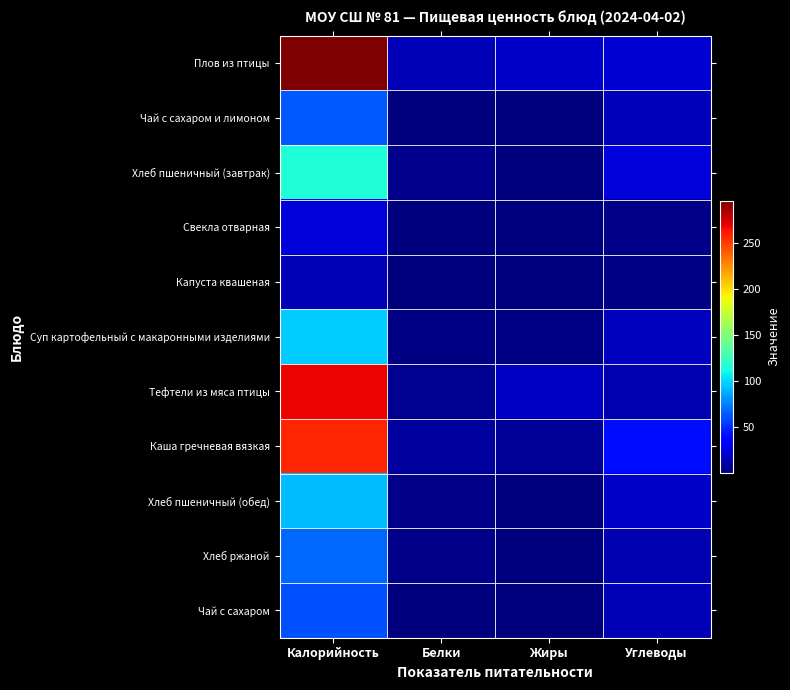

At Белки, list the series in order from smallest to largest.

Чай с сахаром, Чай с сахаром и лимоном, Капуста квашеная, Свекла отварная, Суп картофельный с макаронными изделиями, Хлеб ржаной, Хлеб пшеничный (обед), Хлеб пшеничный (завтрак), Тефтели из мяса птицы, Каша гречневая вязкая, Плов из птицы